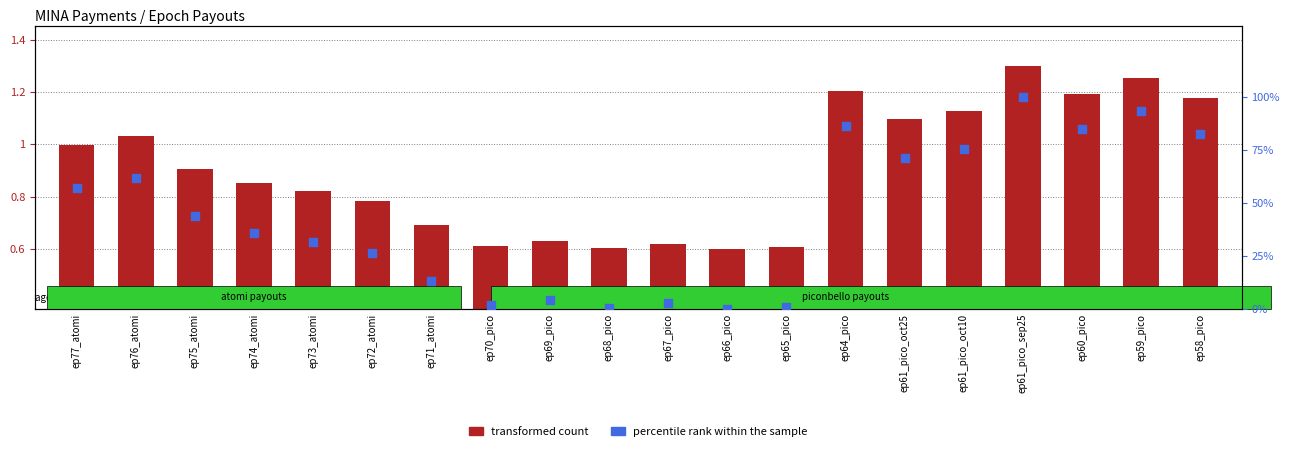

At how many categories does at least one series exceed 54?

9